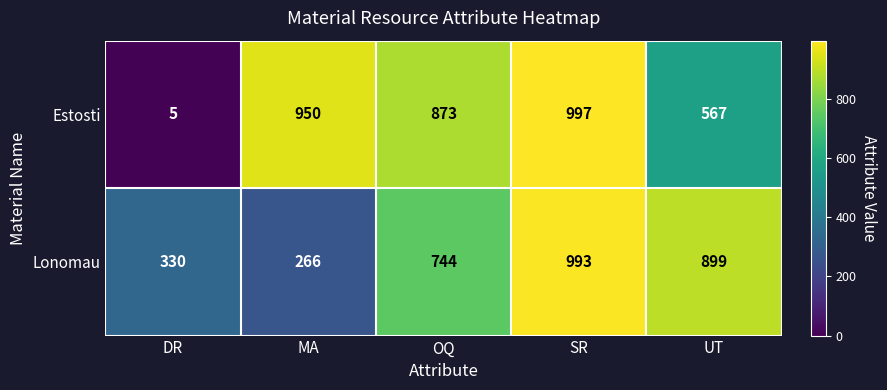

What is the maximum value shown in the chart?

997